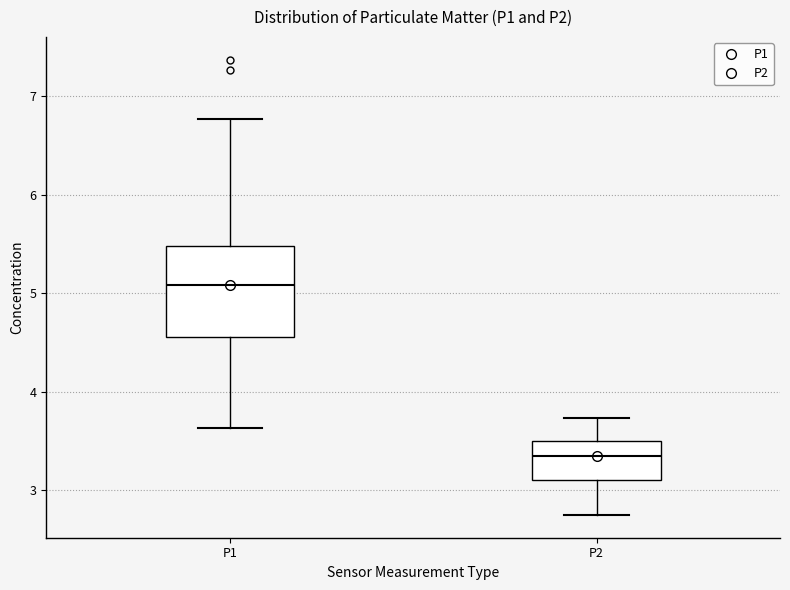

Reading left to right, read every box against the y-axis: the position of its median line, the range the box covers, and the ends of its whiskers. The values are not printed on the chart, so give them approximately, as read against the axis.

P1: median 5.1, box 4.6 to 5.5, whiskers 3.6 to 6.8
P2: median 3.4, box 3.1 to 3.5, whiskers 2.8 to 3.7